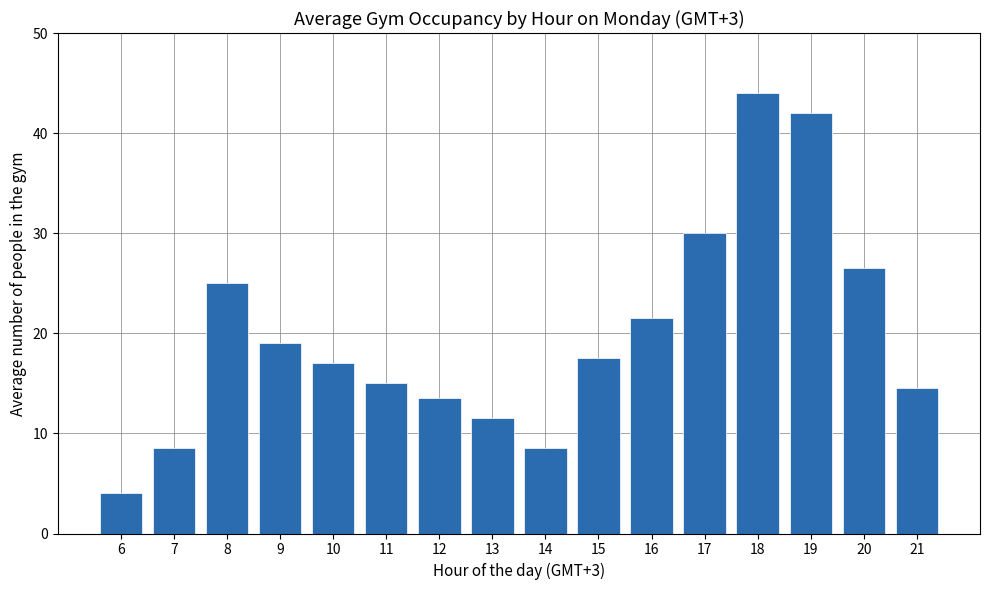

True or false: the data shows 30.0 at 17.

True